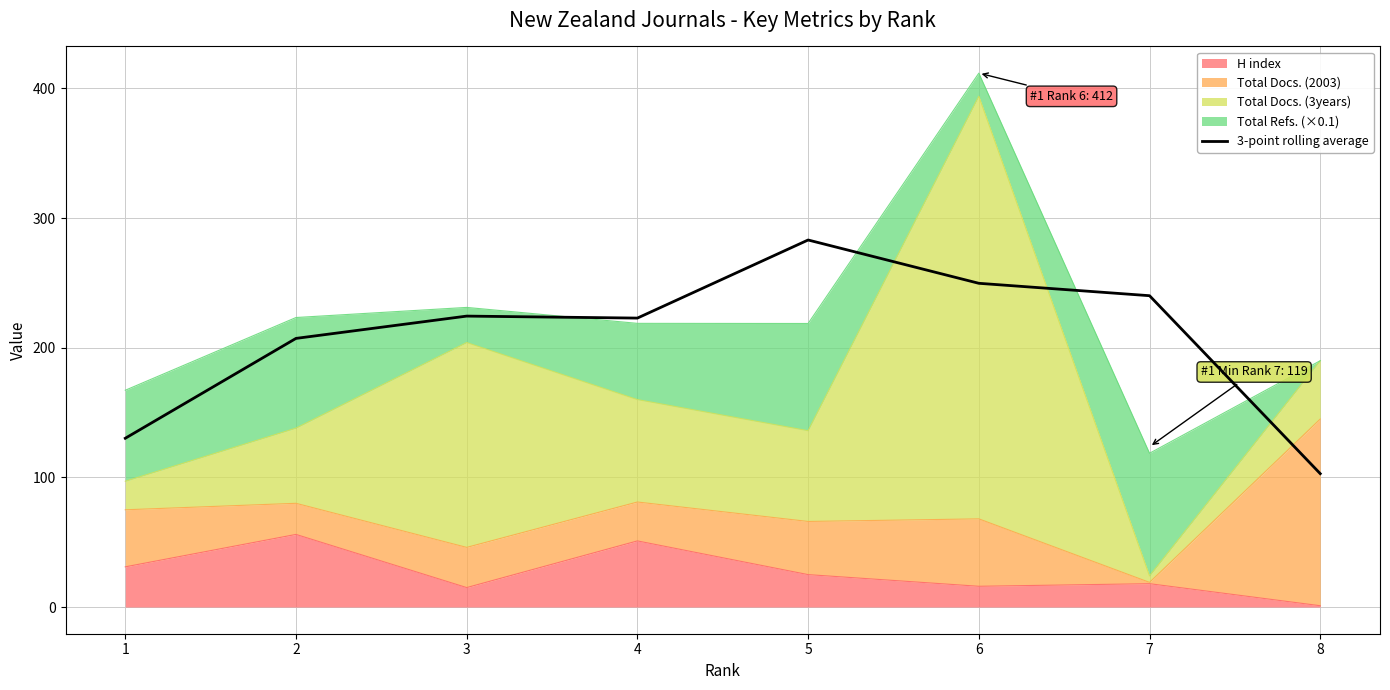

What is the ratio of the value at 2 to the value at 8?

2.0